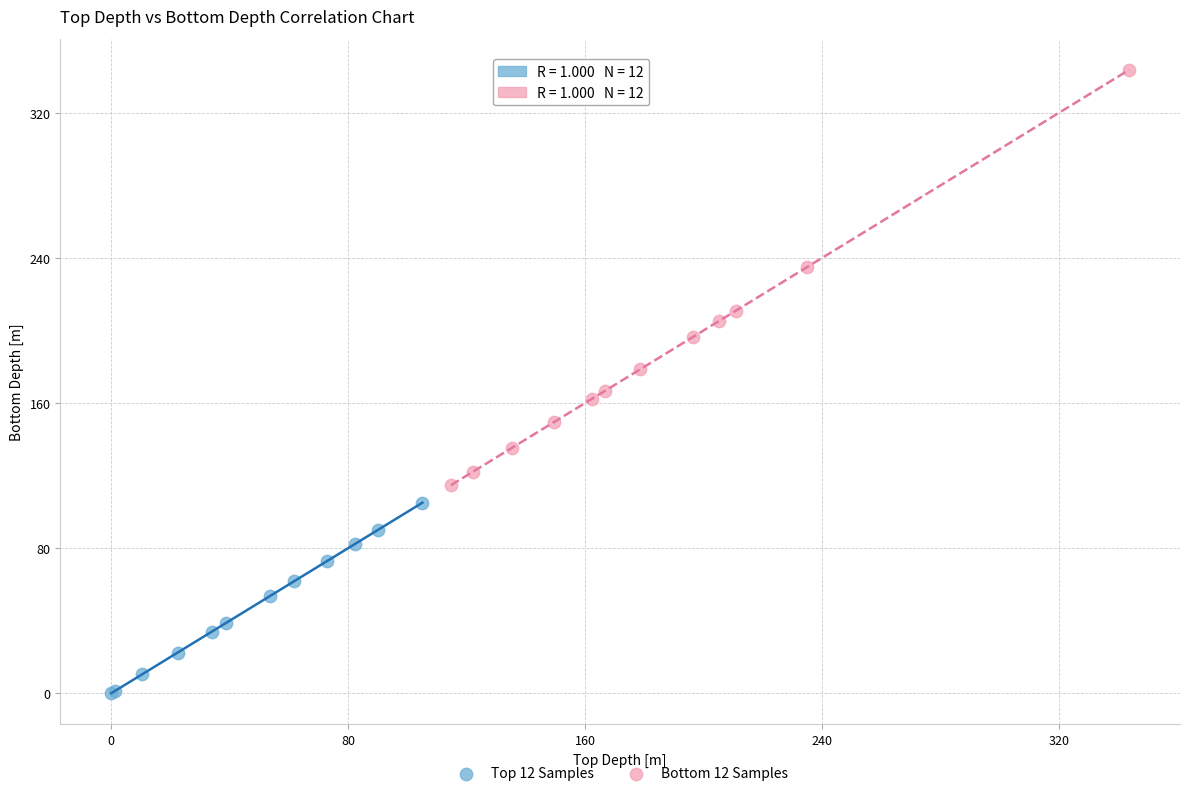

Which series contains the highest Y value?

Bottom 12 Samples